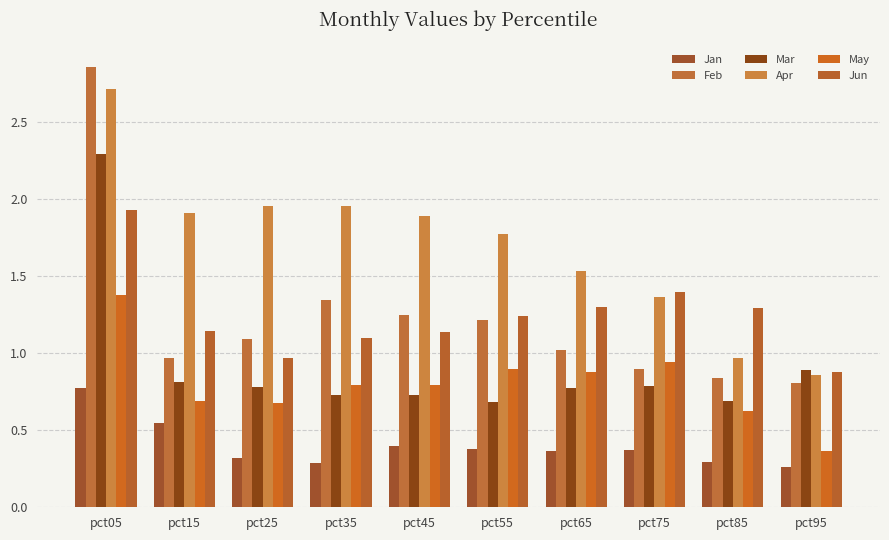

Which category has the highest value across all series?

pct05